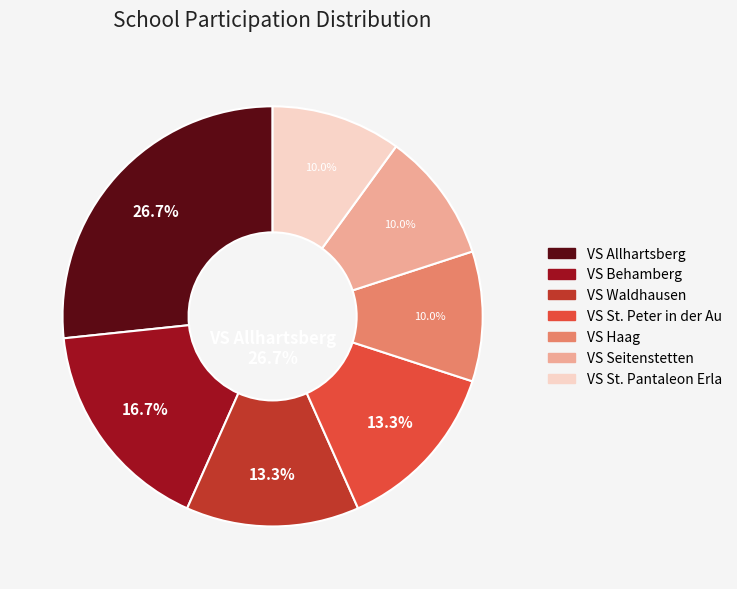

How much of the chart is everything except VS St. Peter in der Au?

86.7%